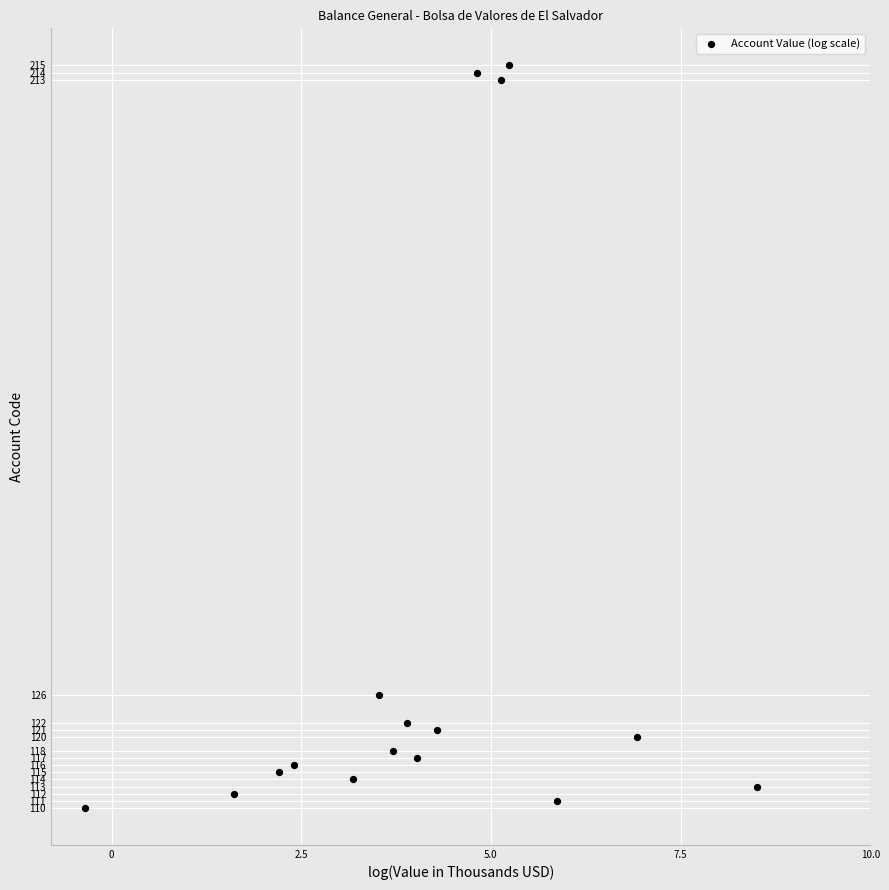

What is the range of Y values (max minus min)?

105